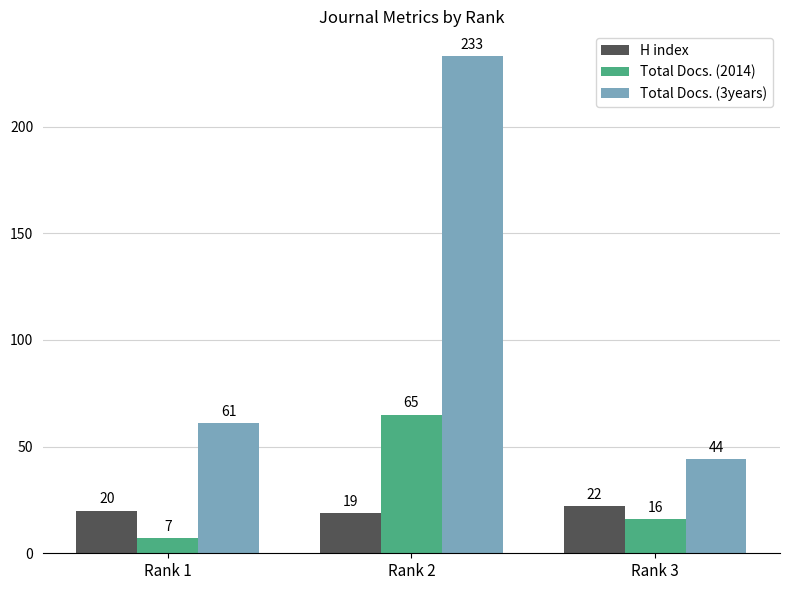

Which series has the widest spread of values?

Total Docs. (3years)